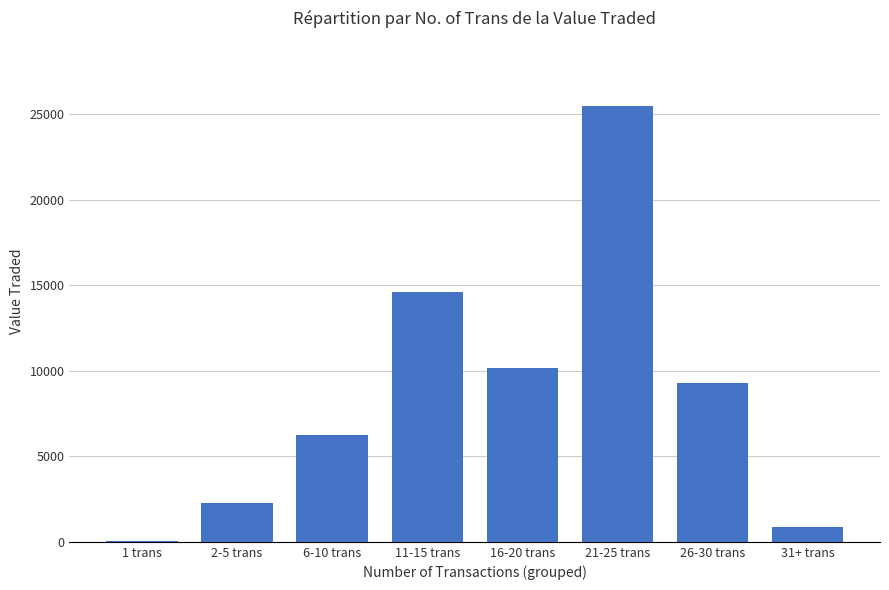

Is it true that the value at 1 trans is 34?

True